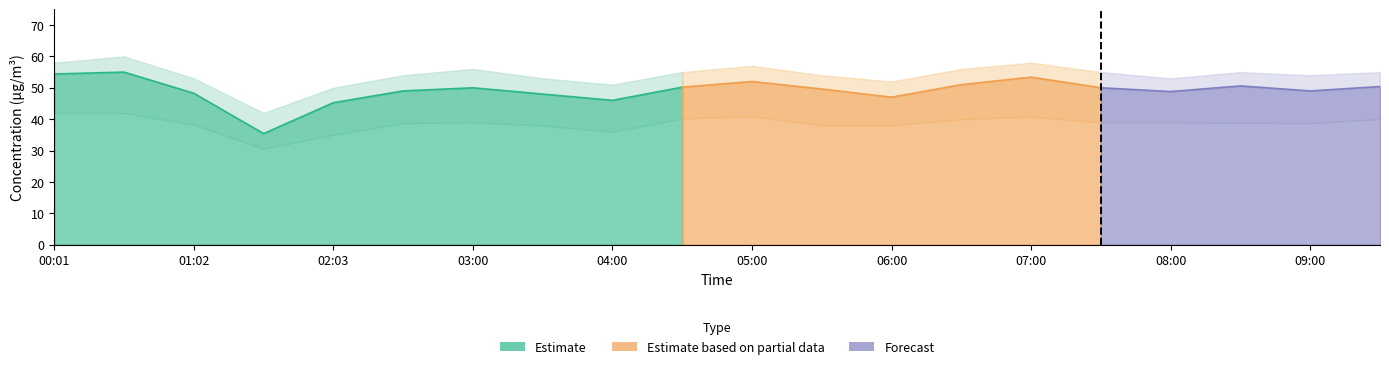

At which category does the chart reach its minimum across all series?

01:37